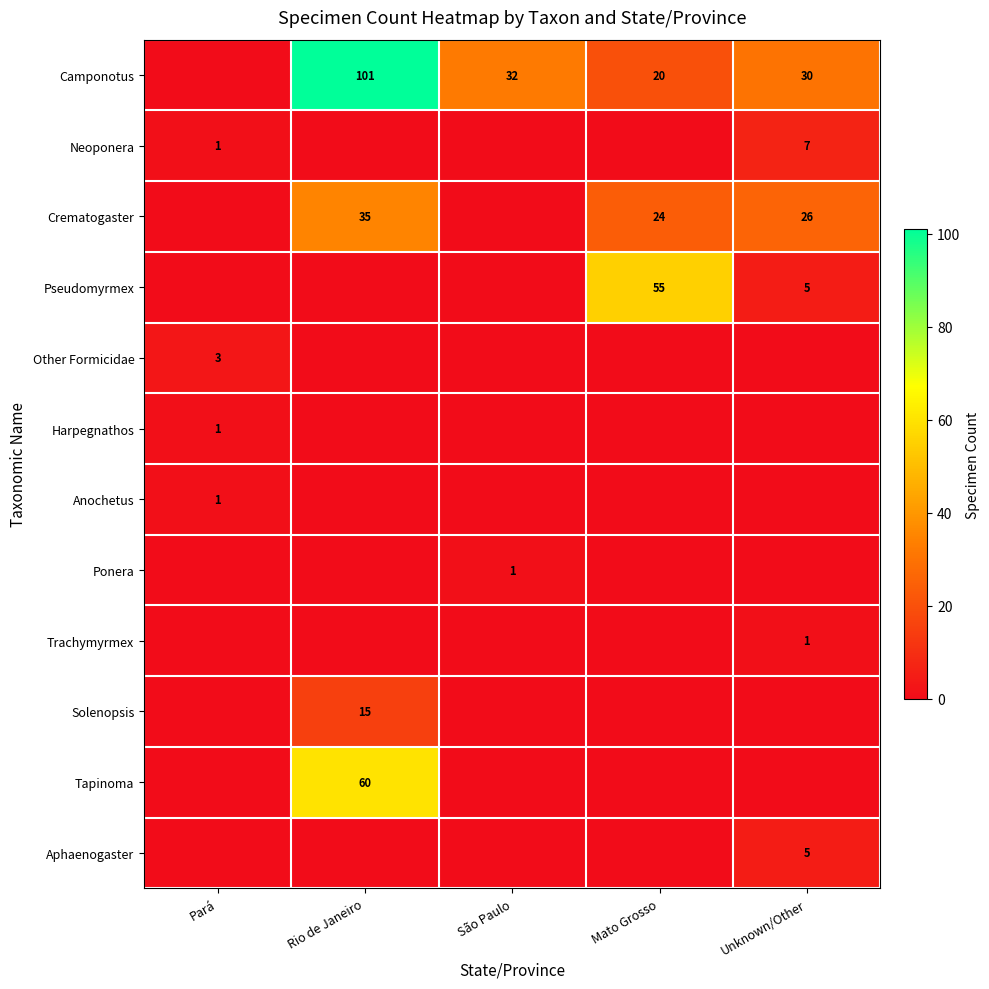

Is it true that Trachymyrmex equals 1 at Unknown/Other?

True